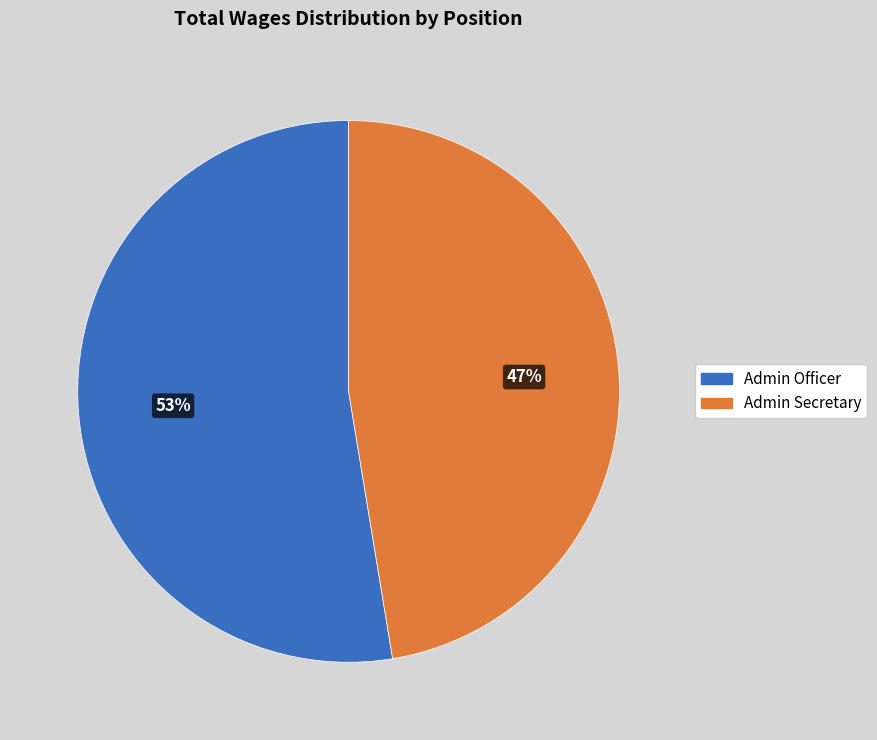

What percentage is the Admin Secretary slice, to the nearest percent?

47%